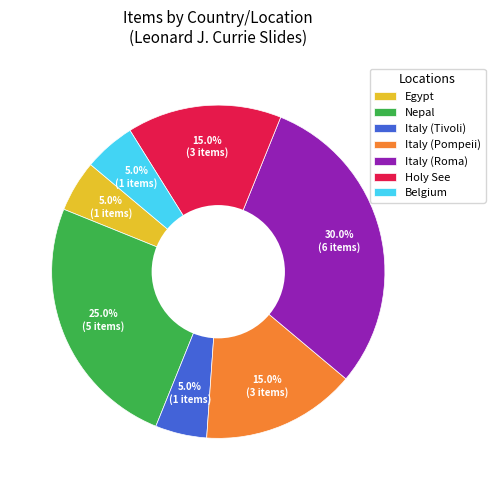

Which has a higher value, Italy (Tivoli) or Italy (Roma)?

Italy (Roma)